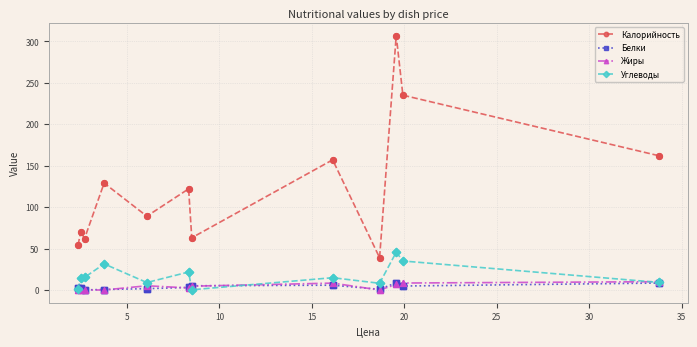

Which series has the largest range (max minus min)?

Калорийность